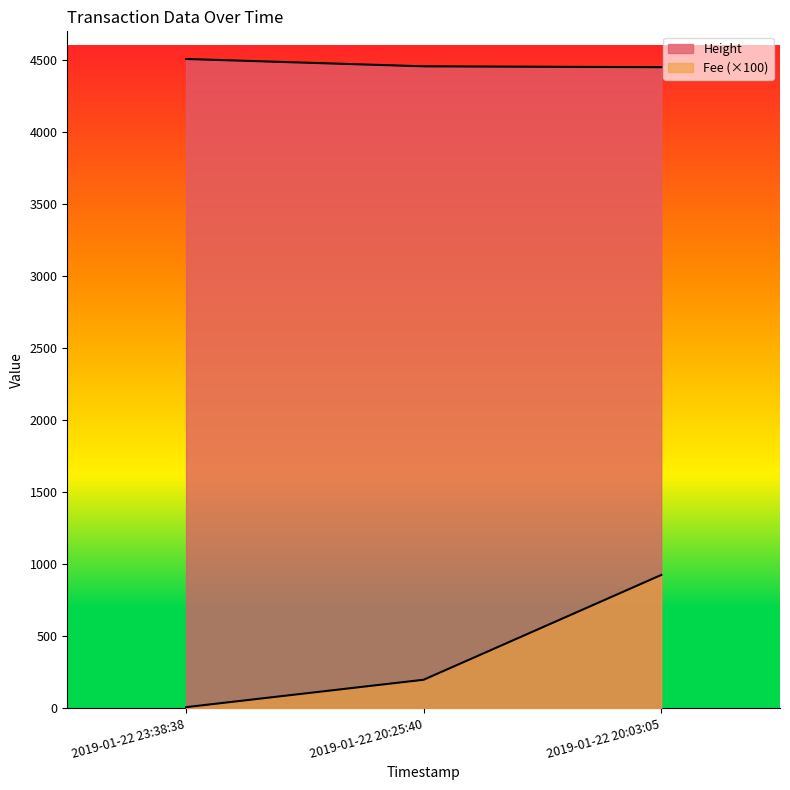

What is the spread (max minus min) of values at 2019-01-22 20:03:05?

3526.4